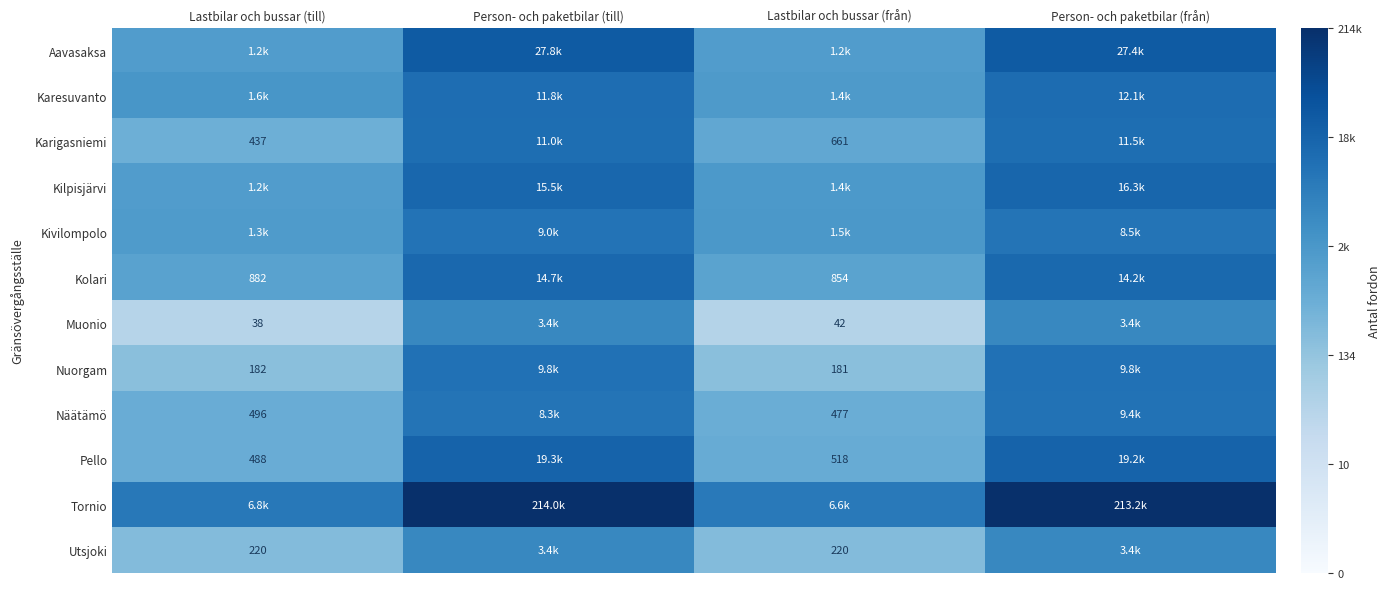

Is the value of Kolari at Lastbilar och bussar (till) greater than the value of Muonio at Lastbilar och bussar (från)?

Yes